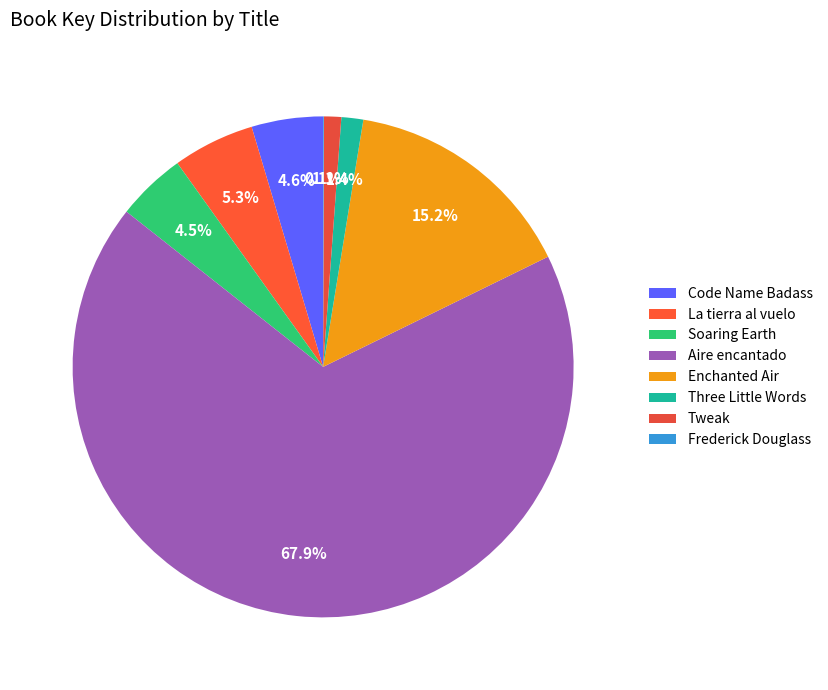

Which slice is the largest?

Aire encantado